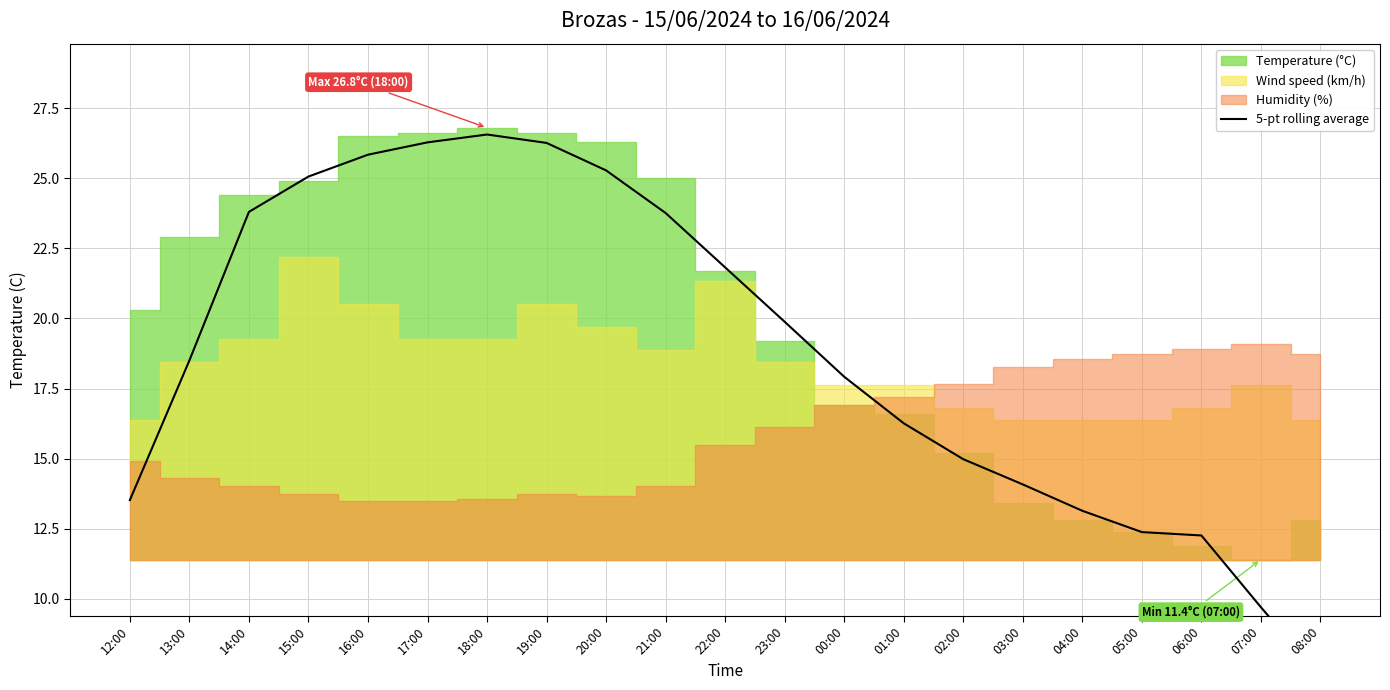

List the labels in order of value, smallest first.

08:00, 07:00, 06:00, 05:00, 04:00, 12:00, 03:00, 02:00, 01:00, 00:00, 13:00, 23:00, 22:00, 21:00, 14:00, 15:00, 20:00, 16:00, 19:00, 17:00, 18:00